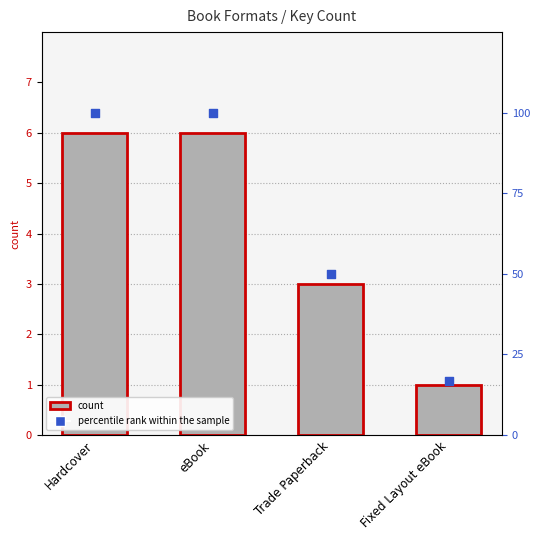

Which series has the largest total across all categories?

percentile rank within the sample